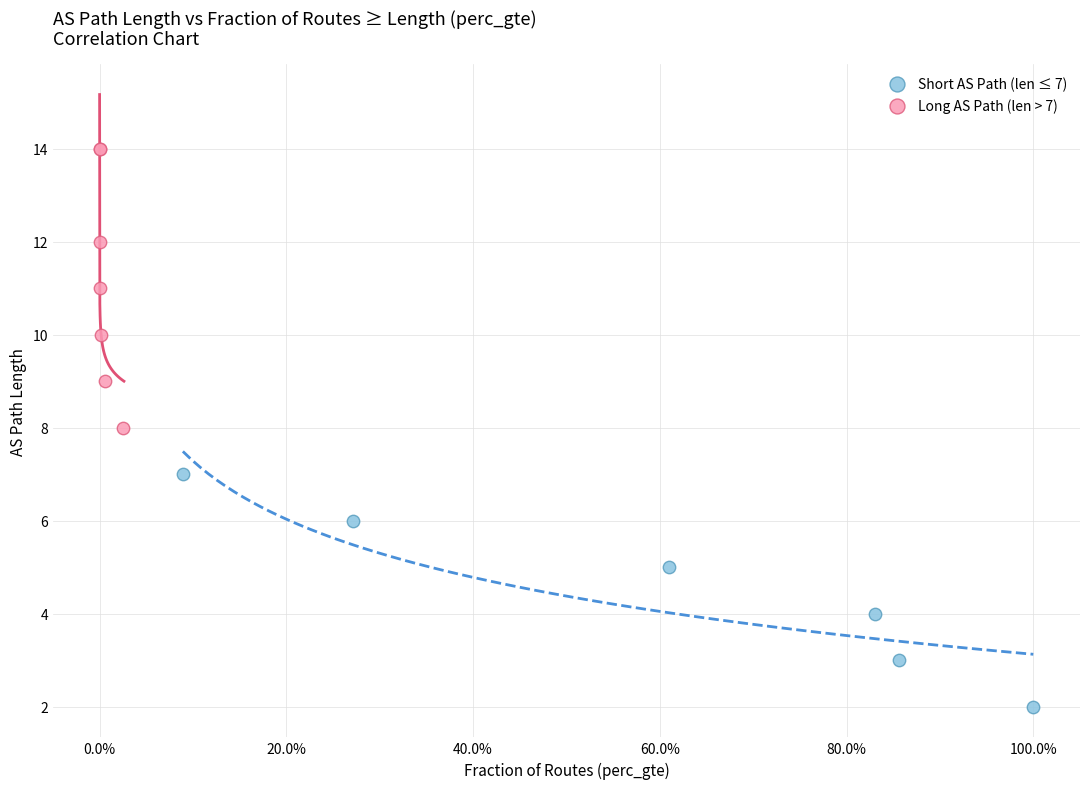

Which series has the widest spread of Y values?

Long AS Path (len > 7)